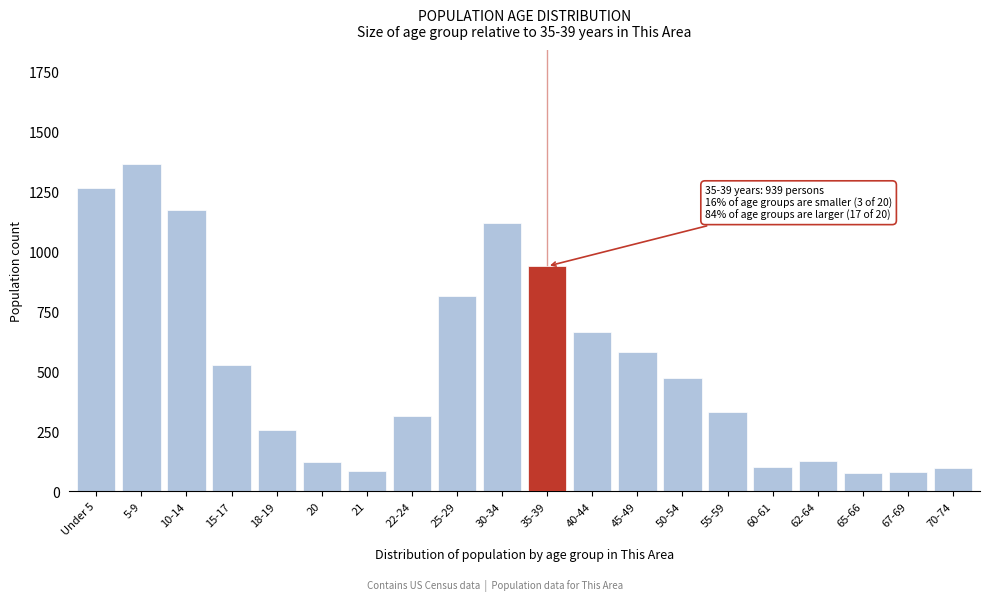

The value at 60-61 is 102. True or false?

True